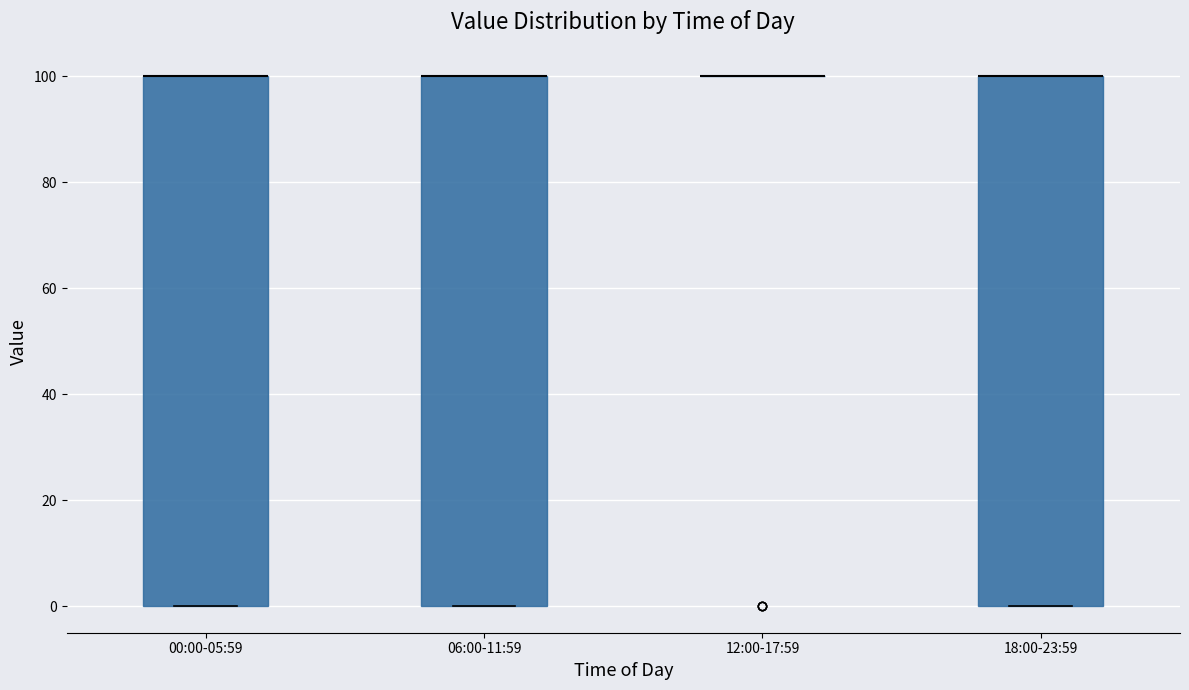

Reading left to right, transcribe this box plot: for each box, give where its median line is, the range the box spans, and where its two whiskers end, as read against the y-axis. The values are not printed on the chart, so give them approximately, as read against the axis.

00:00-05:59: median 100 (drawn on the box's upper edge), box 0 to 100, whiskers 0 to 100
06:00-11:59: median 100 (drawn on the box's upper edge), box 0 to 100, whiskers 0 to 100
12:00-17:59: box collapsed to a line at 100, whiskers 100 to 100
18:00-23:59: median 100 (drawn on the box's upper edge), box 0 to 100, whiskers 0 to 100